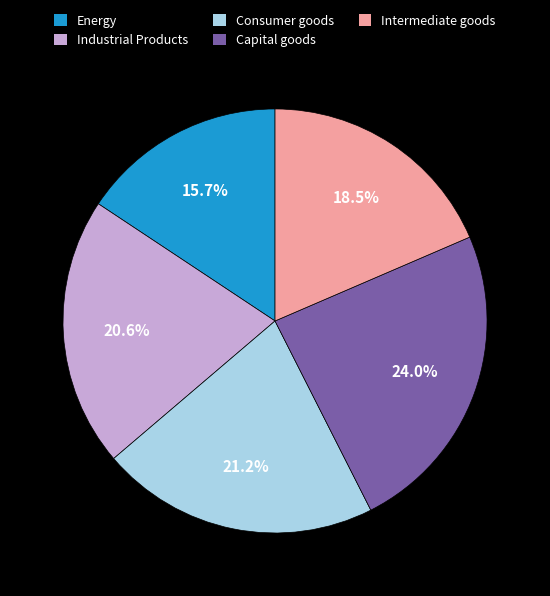

Approximately how many times larger is the value at Industrial Products compared to Consumer goods?

1.0